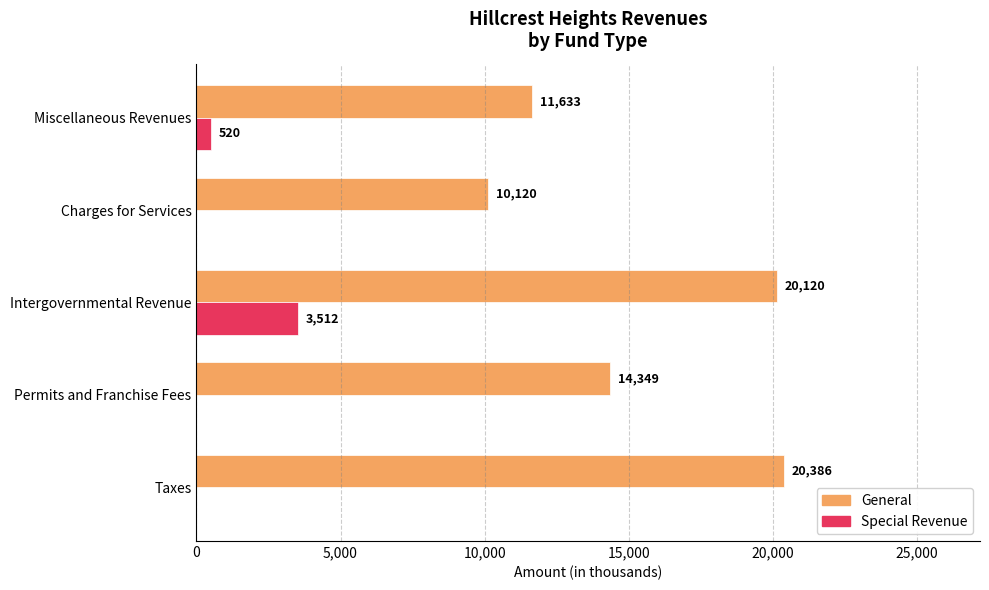

What is the total value across all series at Charges for Services?

10120